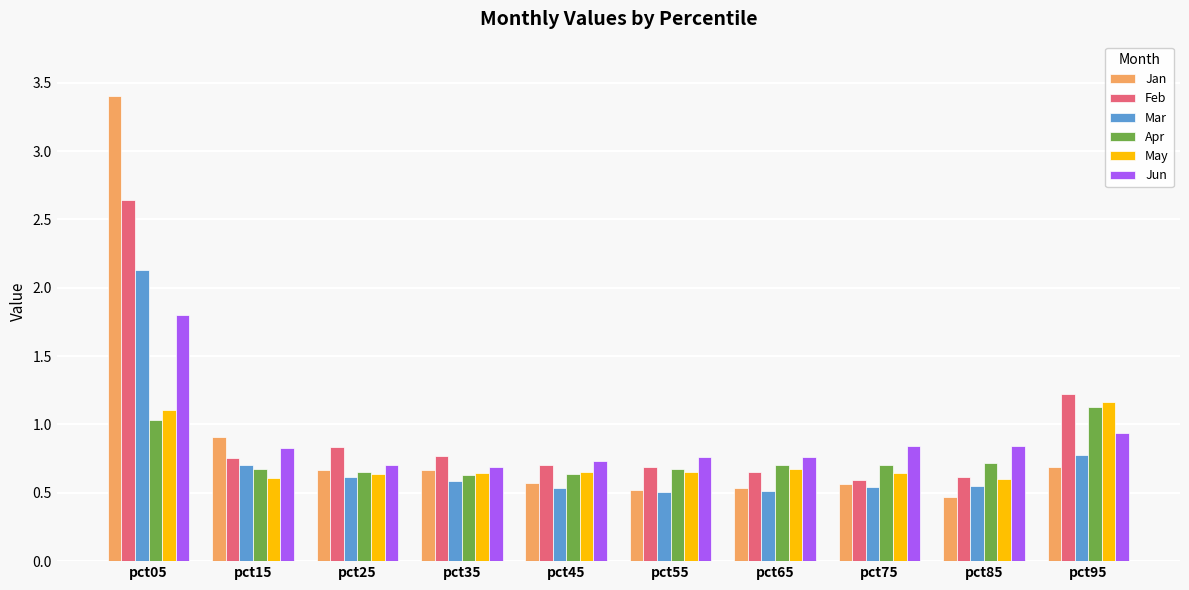

What is the difference between the Jan values at pct85 and pct05?

2.9